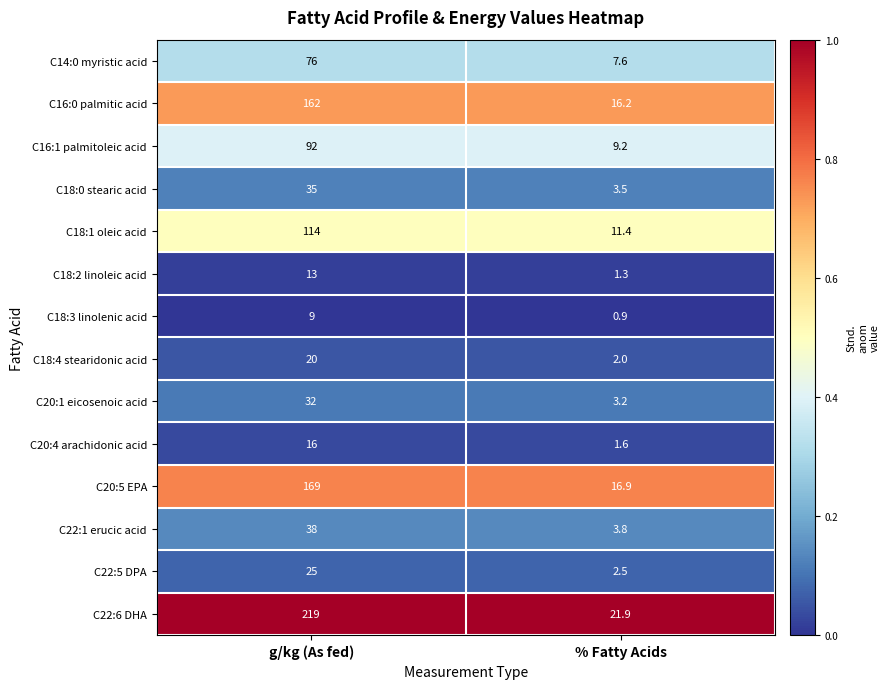

Which series has the largest range (max minus min)?

C22:6 DHA